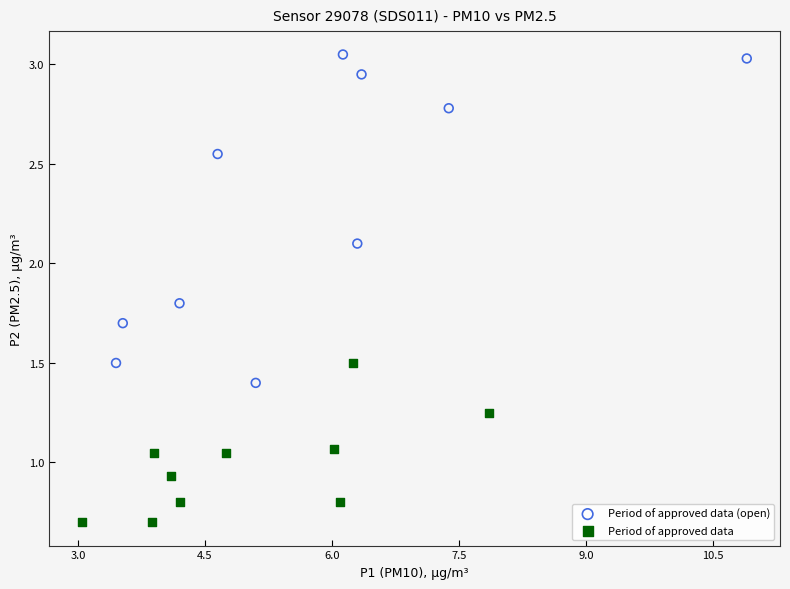

Which series has the widest spread of Y values?

Period of approved data (open)